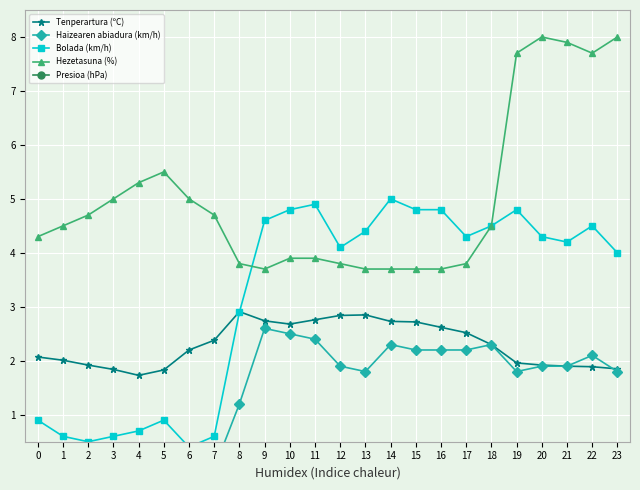

Which series ends up on top after the final intersection of Tenperartura (ºC) and Haizearen abiadura (km/h)?

Tenperartura (ºC)